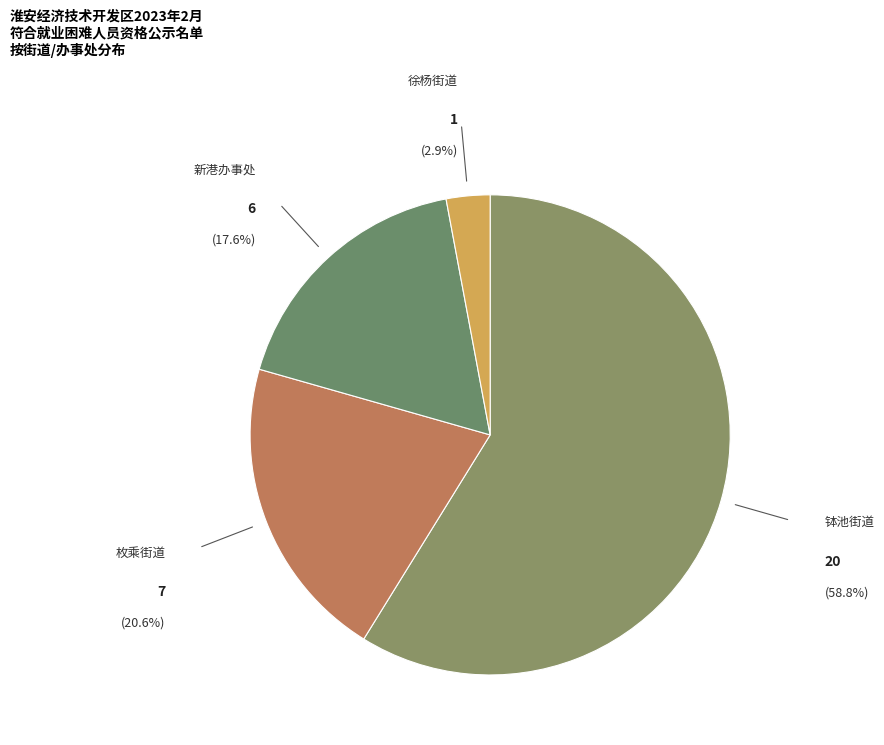

How many segments does this pie chart have?

4